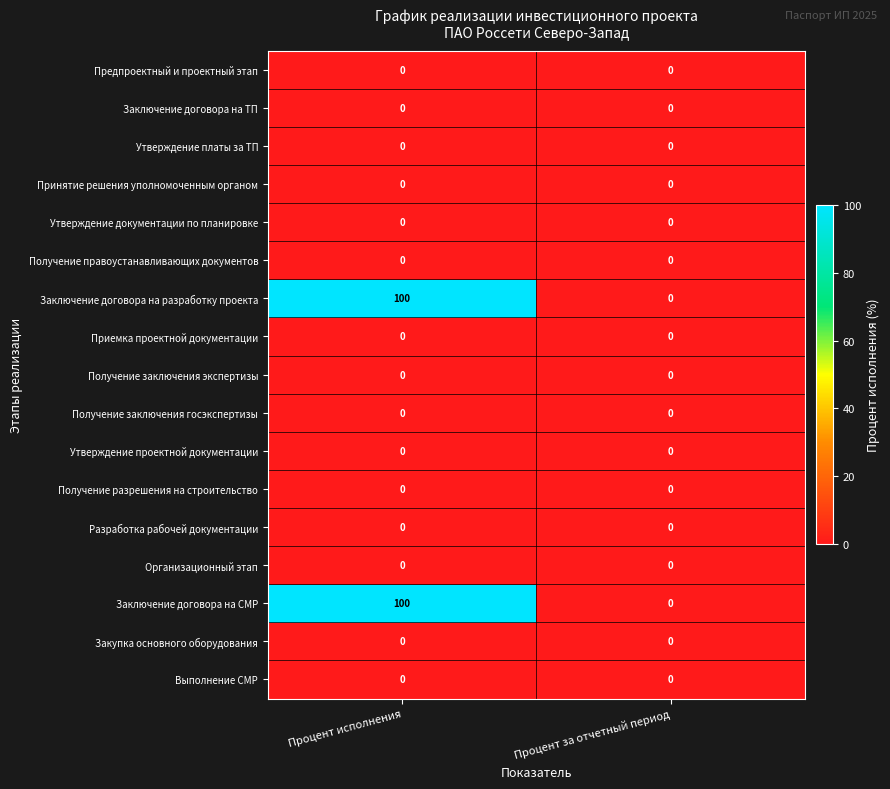

What is the approximate value of Заключение договора на разработку проекта at Процент исполнения, to the nearest 5?

100